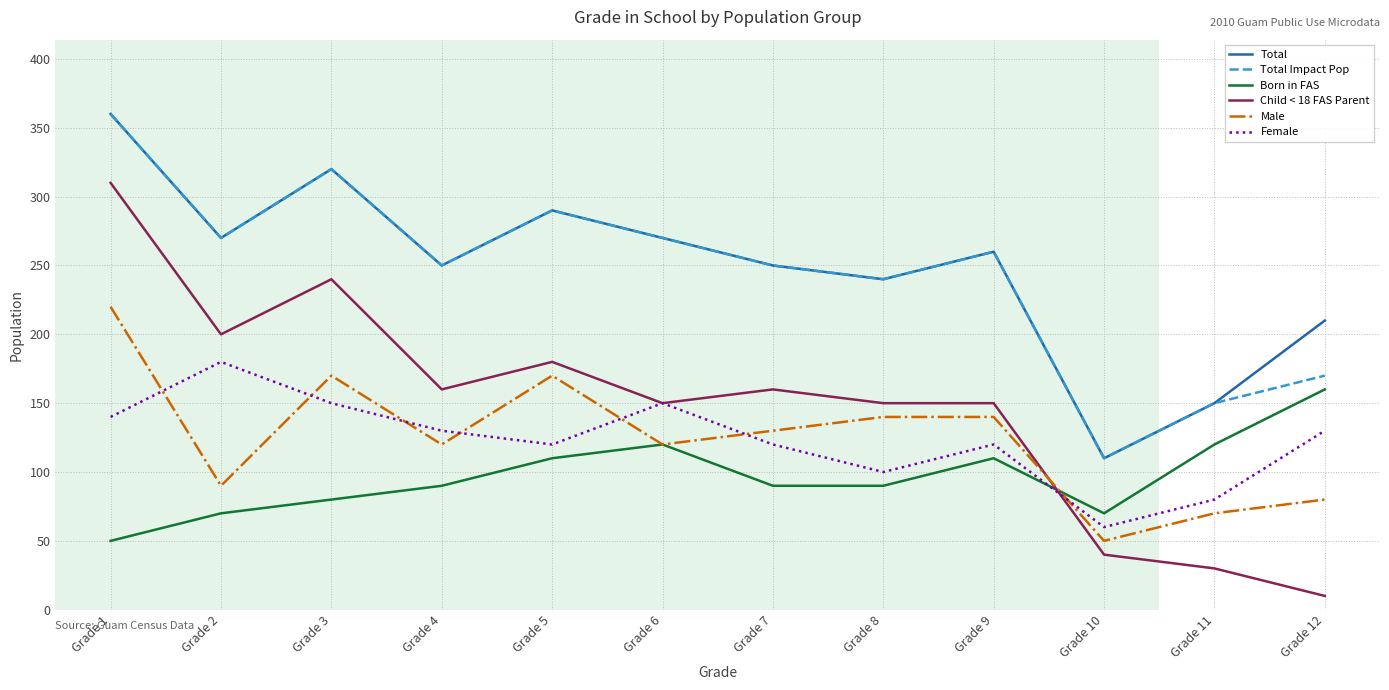

Read the Total Impact Pop value at Grade 6, to the nearest 10.

270